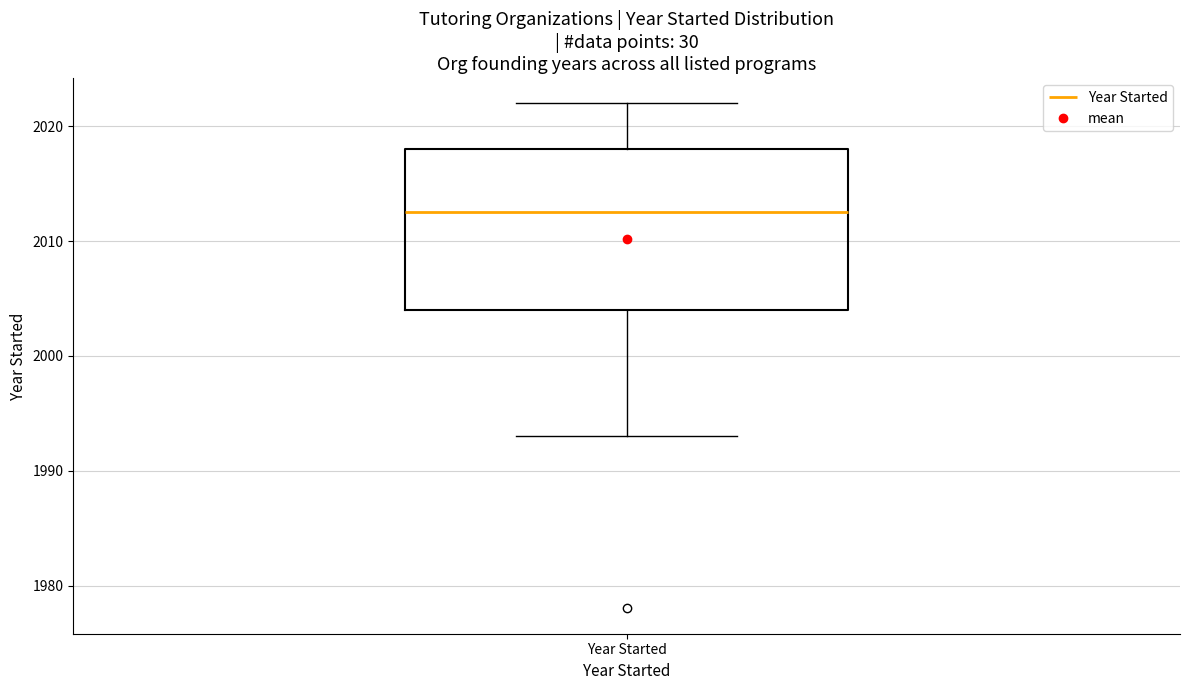

Read this box plot against the y-axis: the position of the median line, the range covered by the box, and the ends of both whiskers. The values are not printed on the chart, so give them approximately, as read against the axis.

median 2013, box 2004 to 2018, whiskers 1993 to 2022